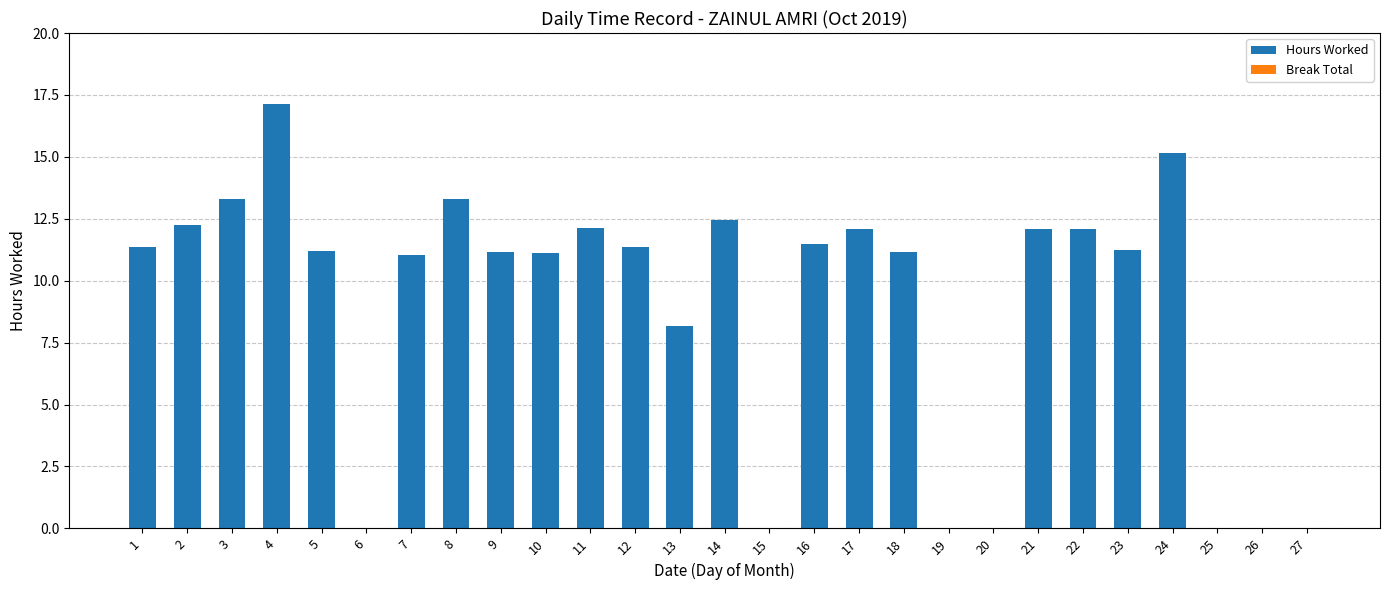

Which label corresponds to the largest value in the chart?

4